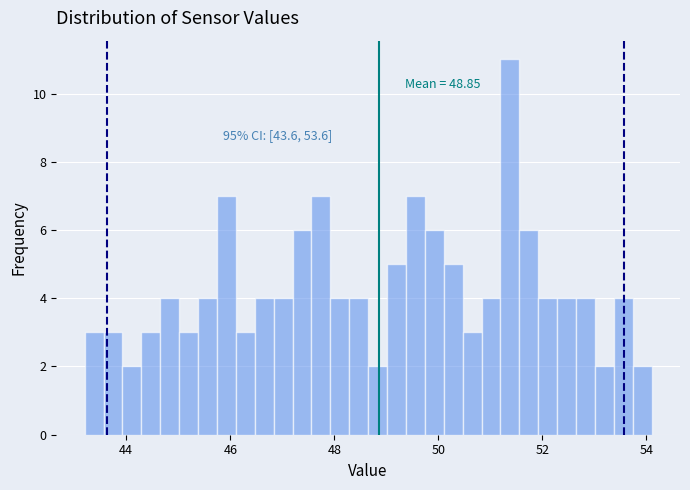

Read against the x-axis, roughly where is the centre of the tallest bar?

51.4